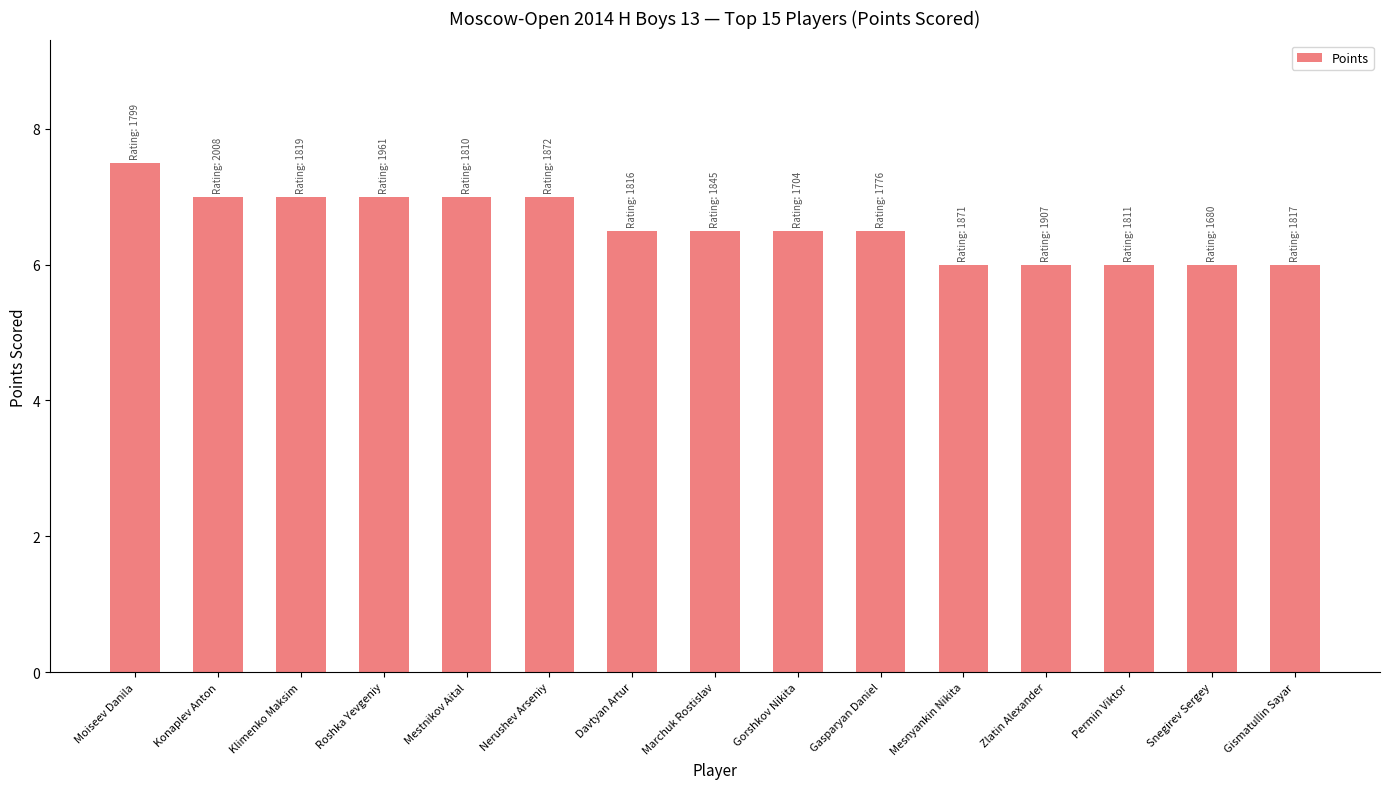

Reading left to right, extract all data points from this chart.

7.5	7.0	7.0	7.0	7.0	7.0	6.5	6.5	6.5	6.5	6.0	6.0	6.0	6.0	6.0